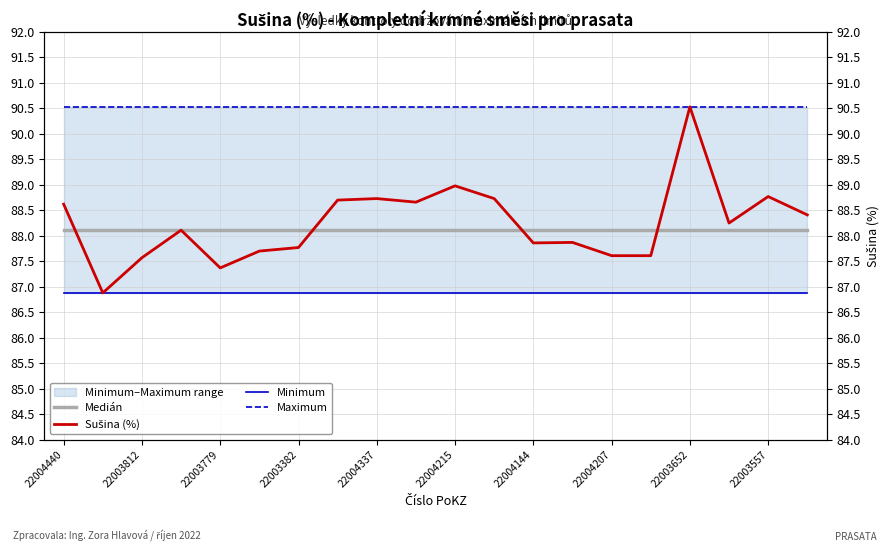

How many categories are shown in the chart?

20